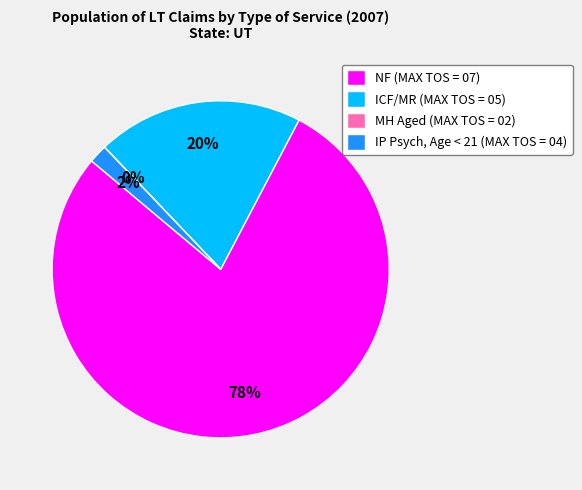

What percentage is the IP Psych, Age < 21 (MAX TOS = 04) slice, to the nearest percent?

2%